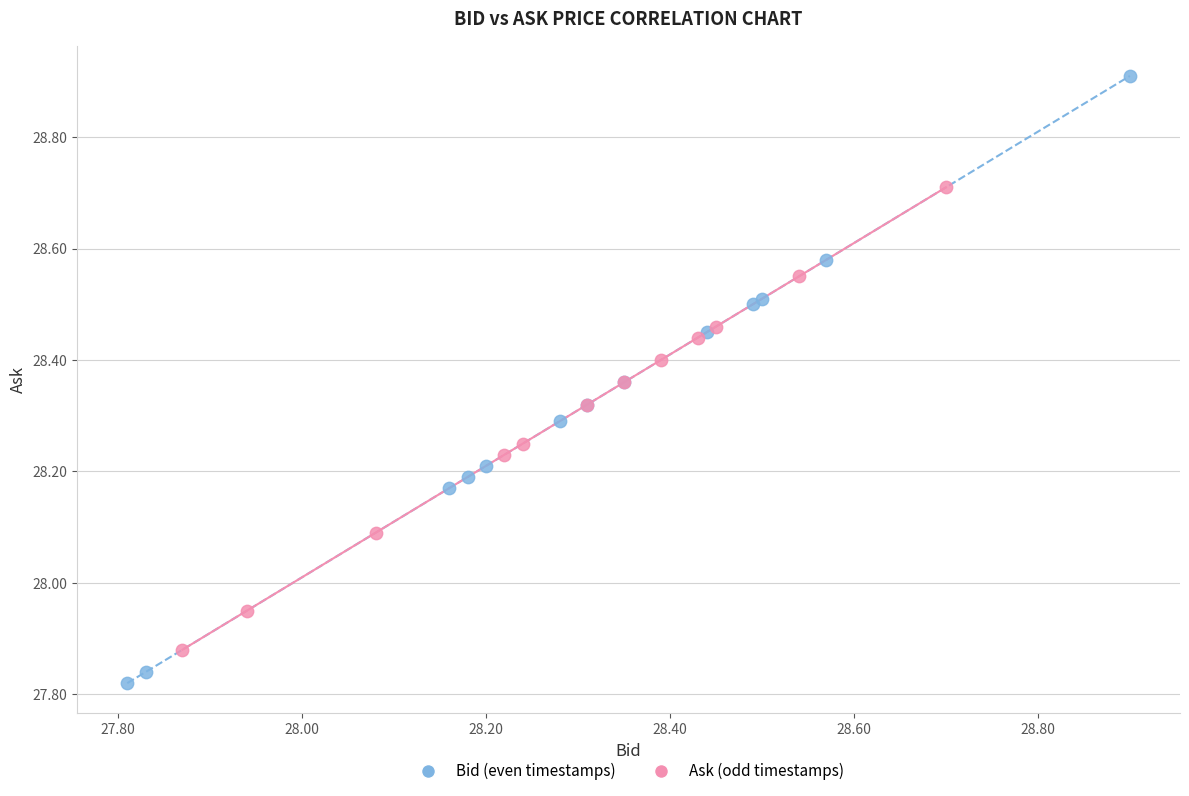

Which series contains the highest Y value?

Bid (even timestamps)